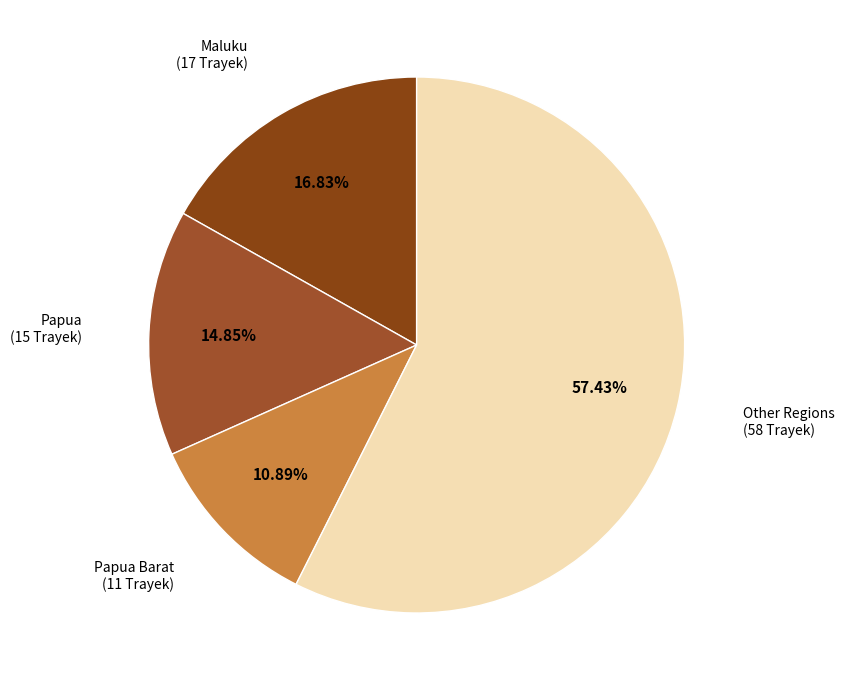

How many slices are in this pie chart?

4